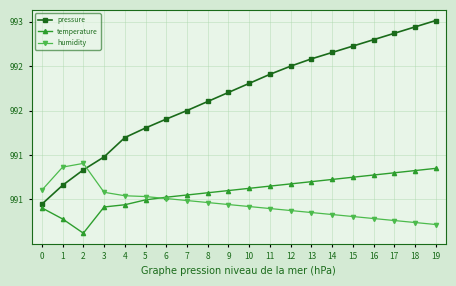

True or false: temperature and pressure cross at least once.

False